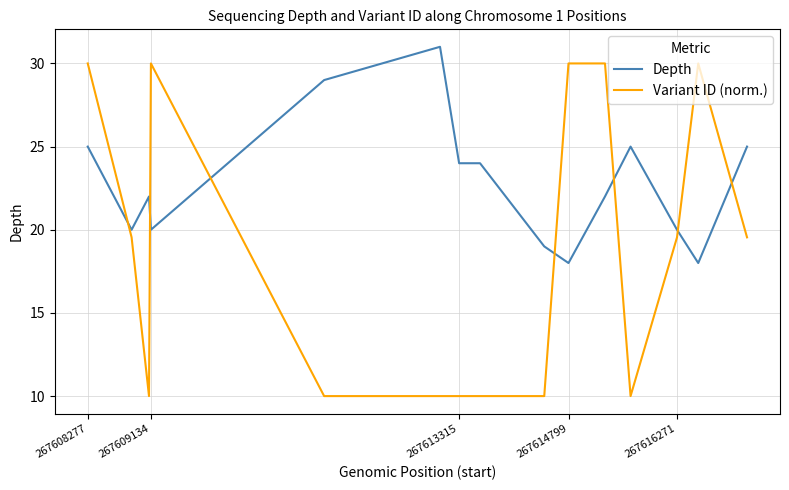

Which series has the largest total across all categories?

Depth